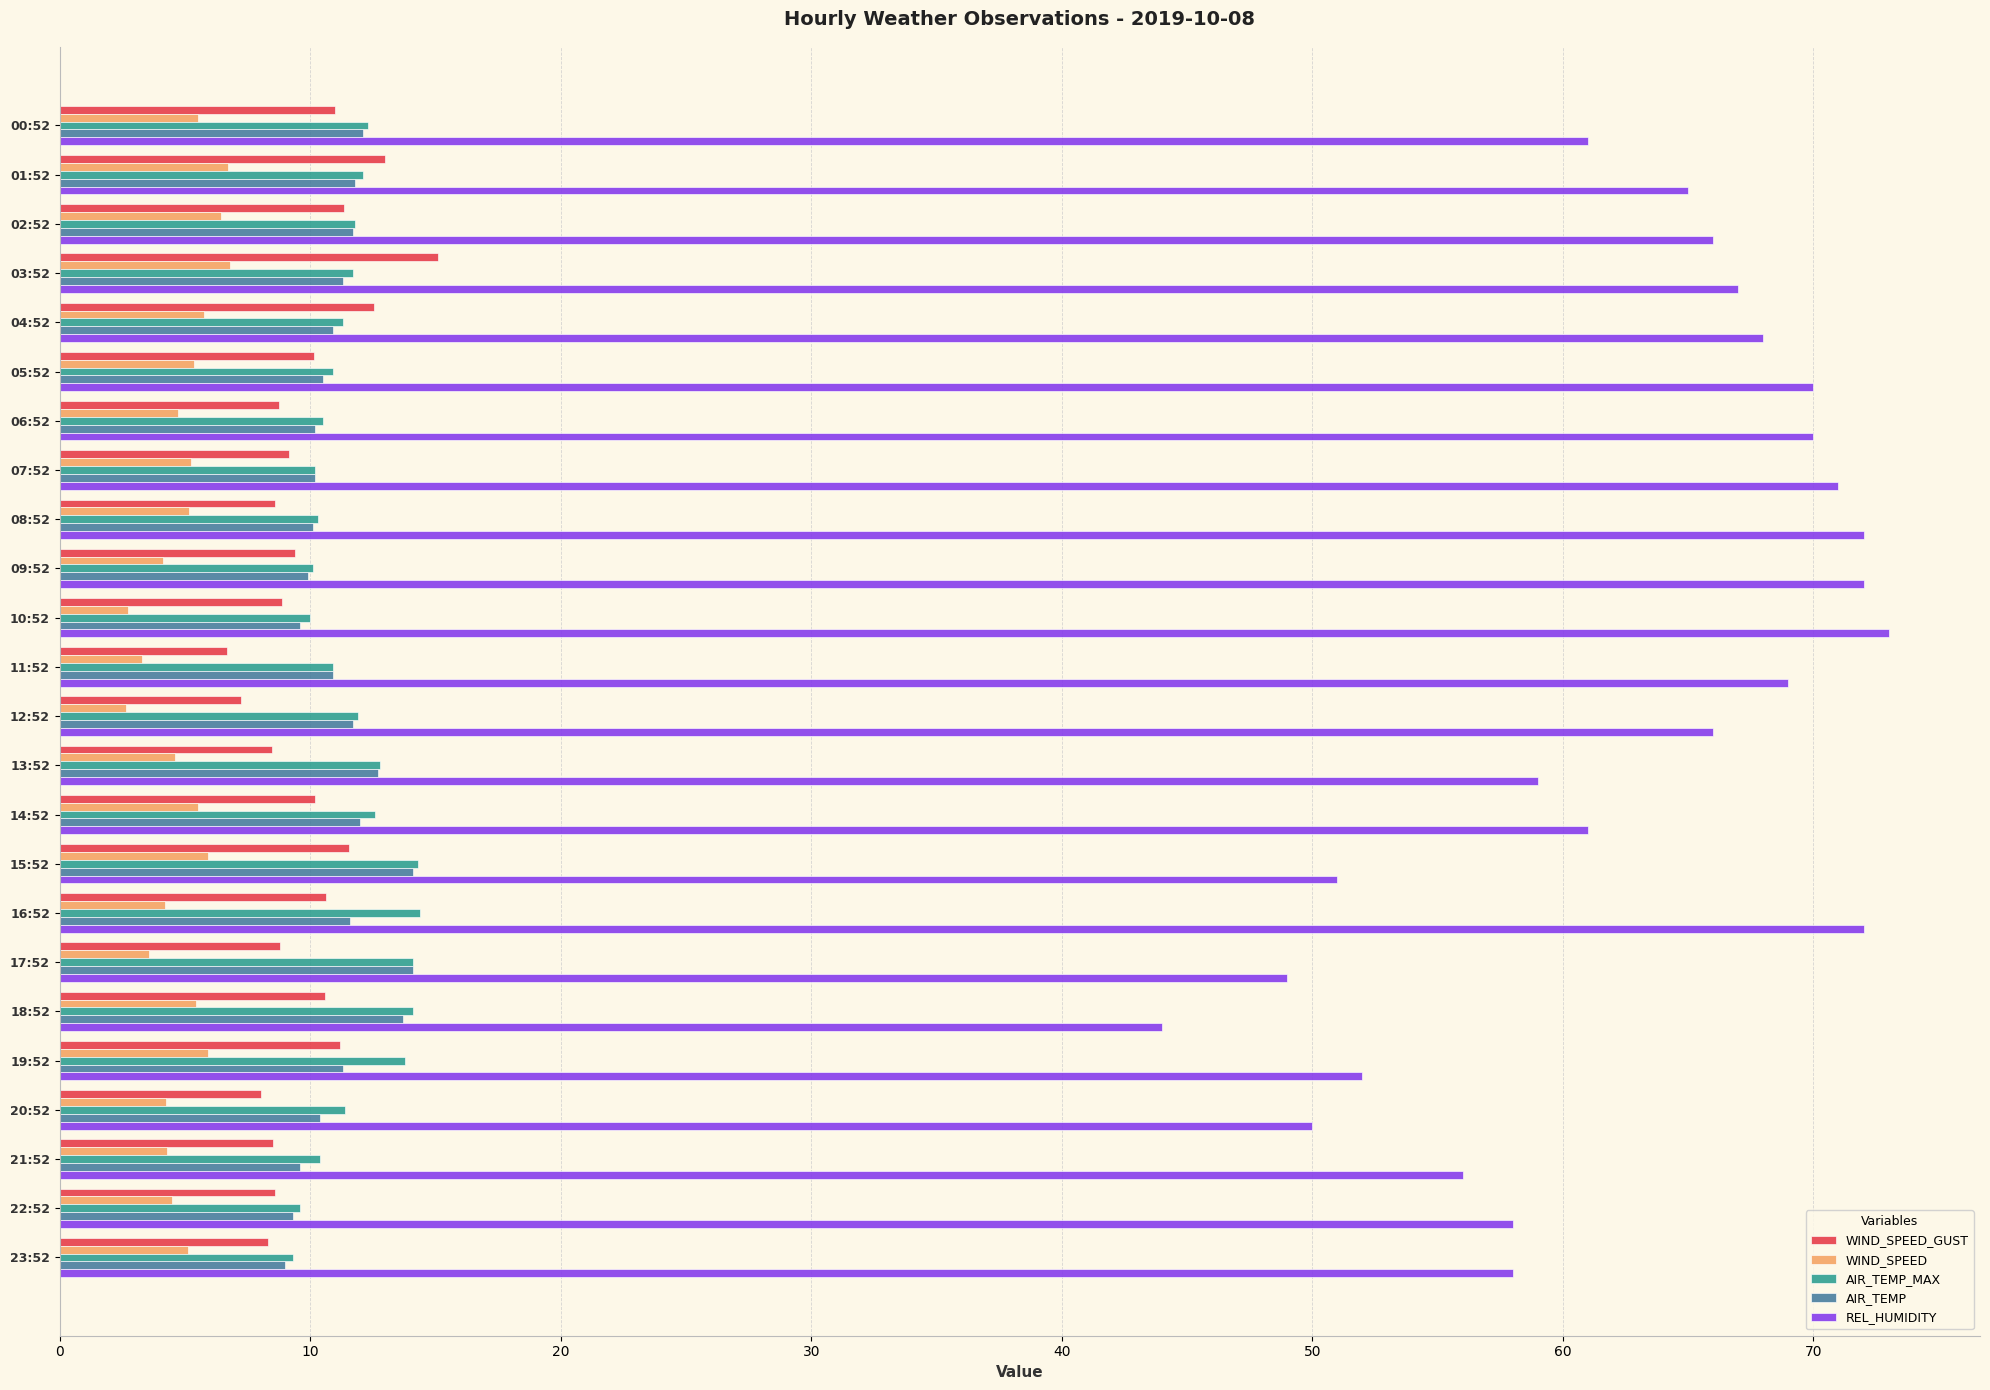

What is the total value across all series at 18:52?

87.8